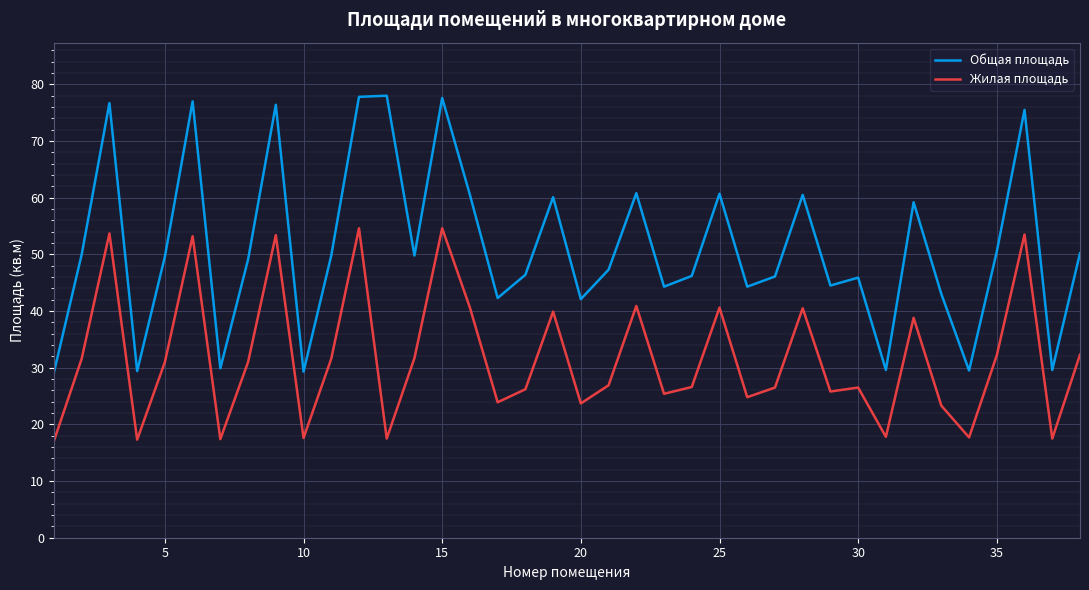

What is the minimum value shown in the chart?

17.1